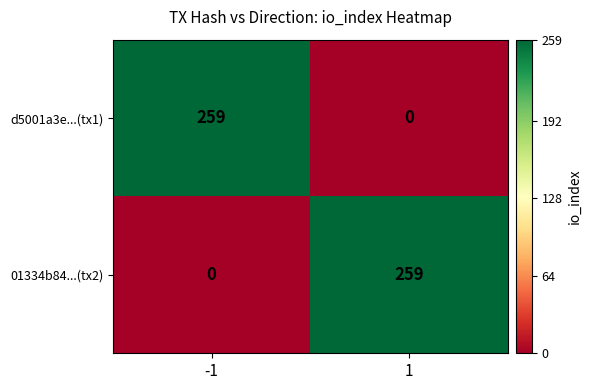

Reading left to right, extract all data points from this chart.

d5001a3e...(tx1): 259	0
01334b84...(tx2): 0	259